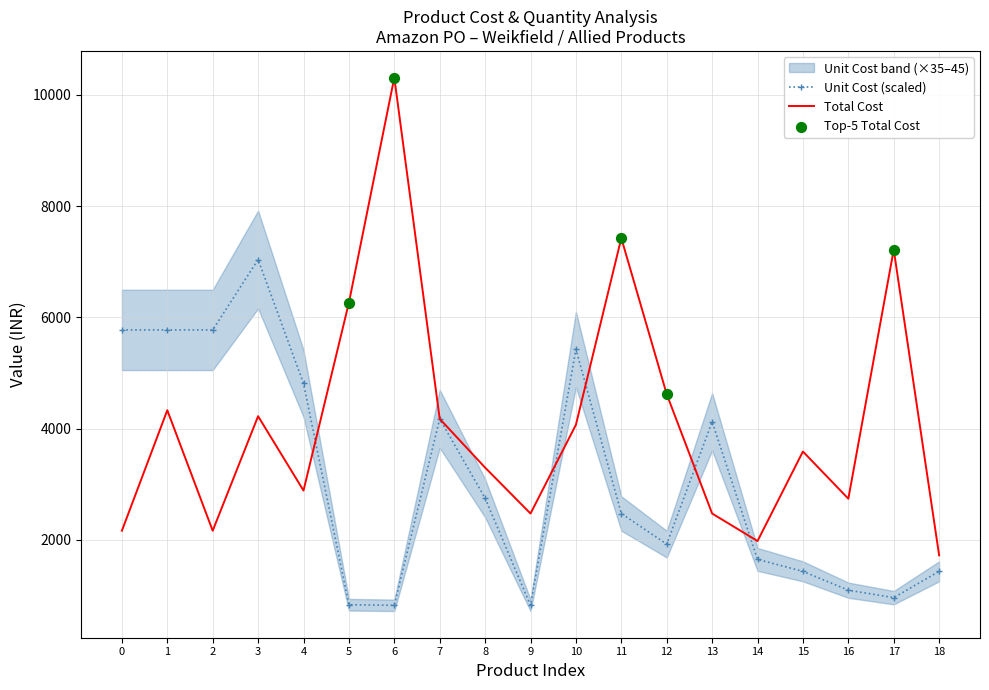

What is the highest value of the Total Cost series?

10310.0